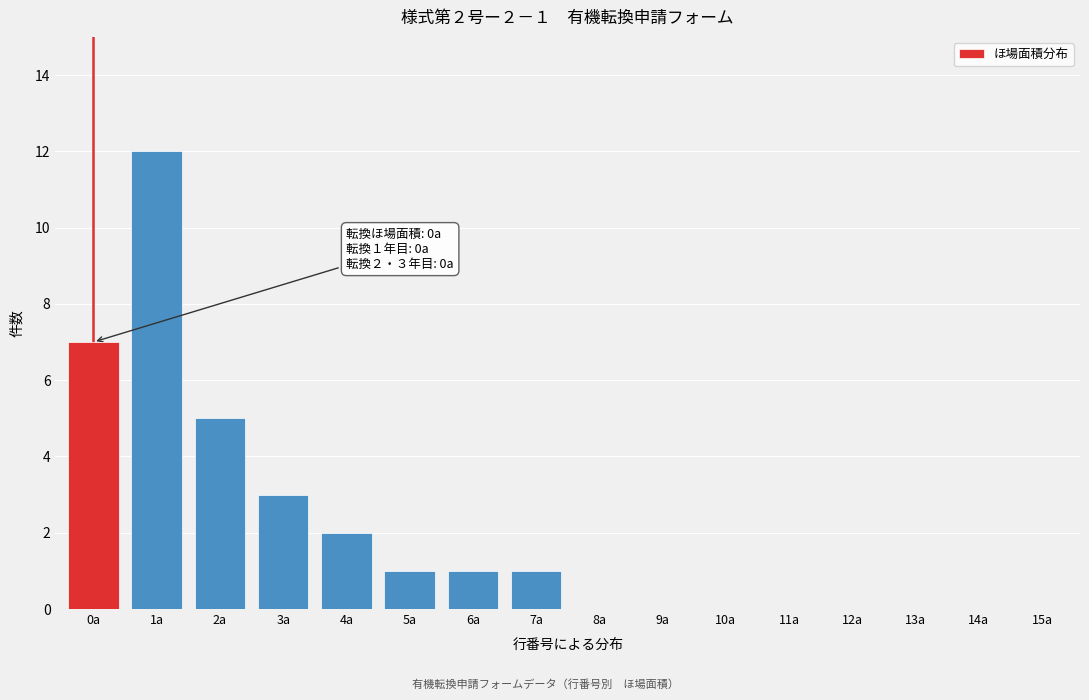

Reading right to left, what are all the values shown in this chart?

15a=0	14a=0	13a=0	12a=0	11a=0	10a=0	9a=0	8a=0	7a=1	6a=1	5a=1	4a=2	3a=3	2a=5	1a=12	0a=7